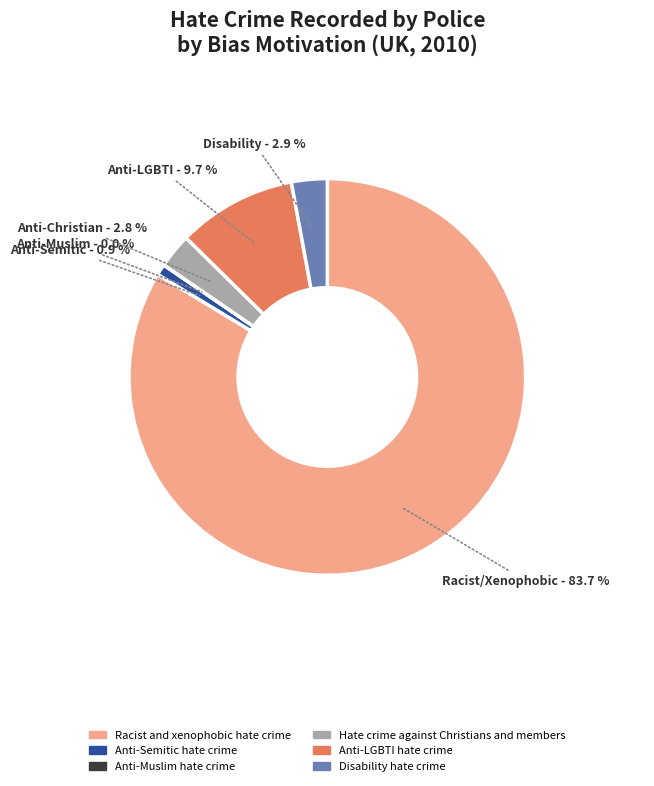

To the nearest percent, what is the difference between the largest and smallest slice percentages?

84%